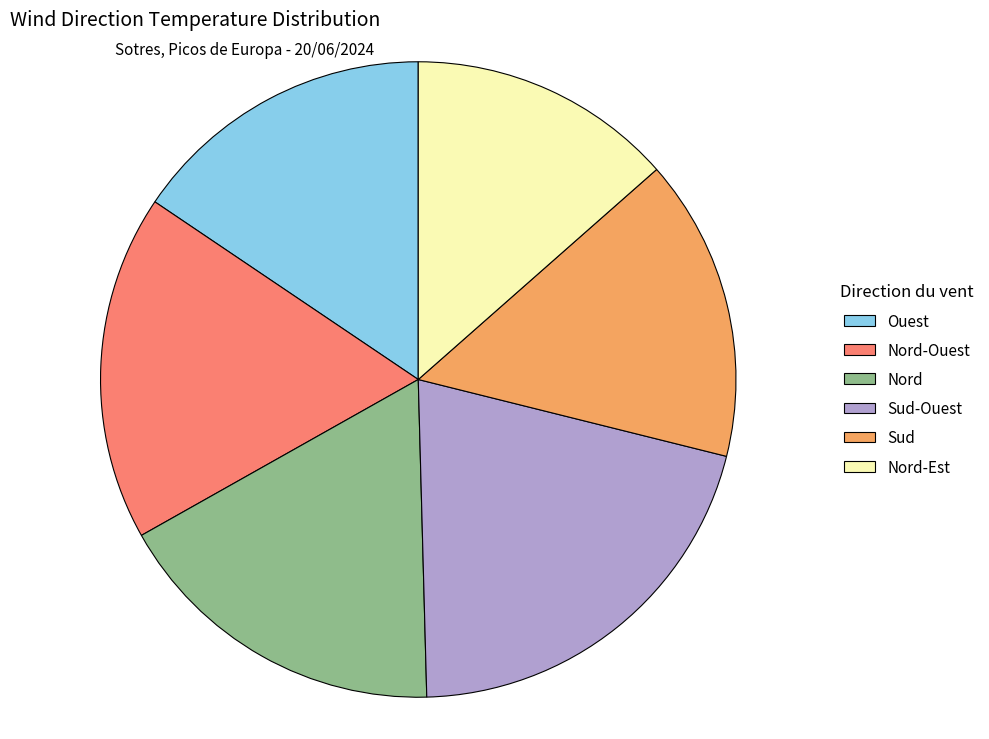

Is there a majority slice in this chart?

No